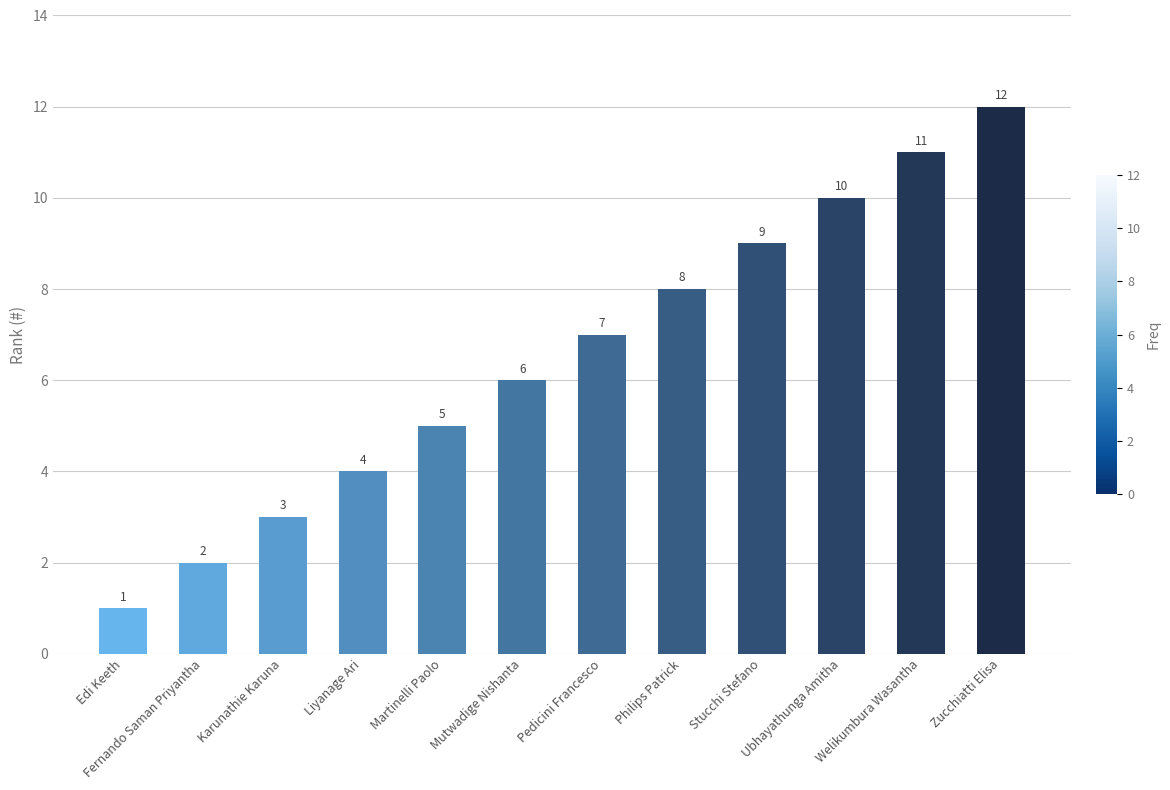

What value does the data have at Welikumbura Wasantha, to the nearest 10?

10